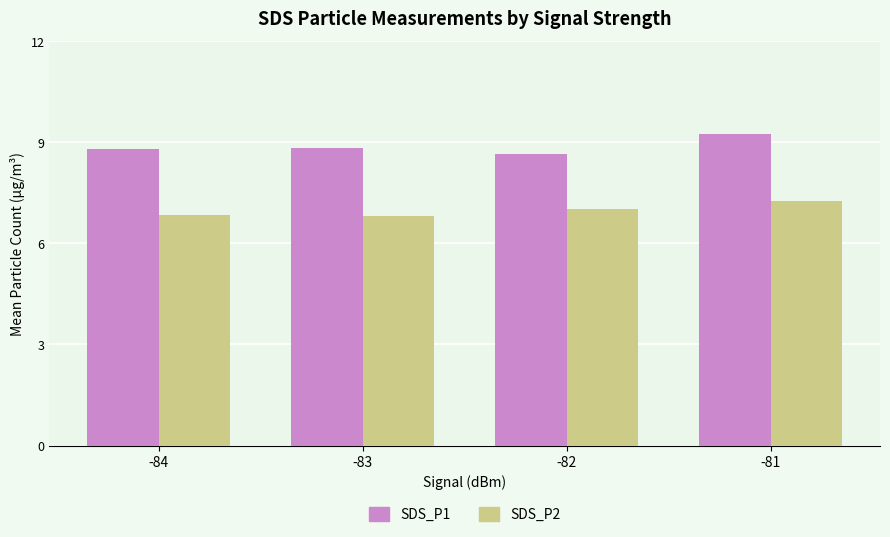

Rank the series by their maximum value, from highest to lowest.

SDS_P1, SDS_P2